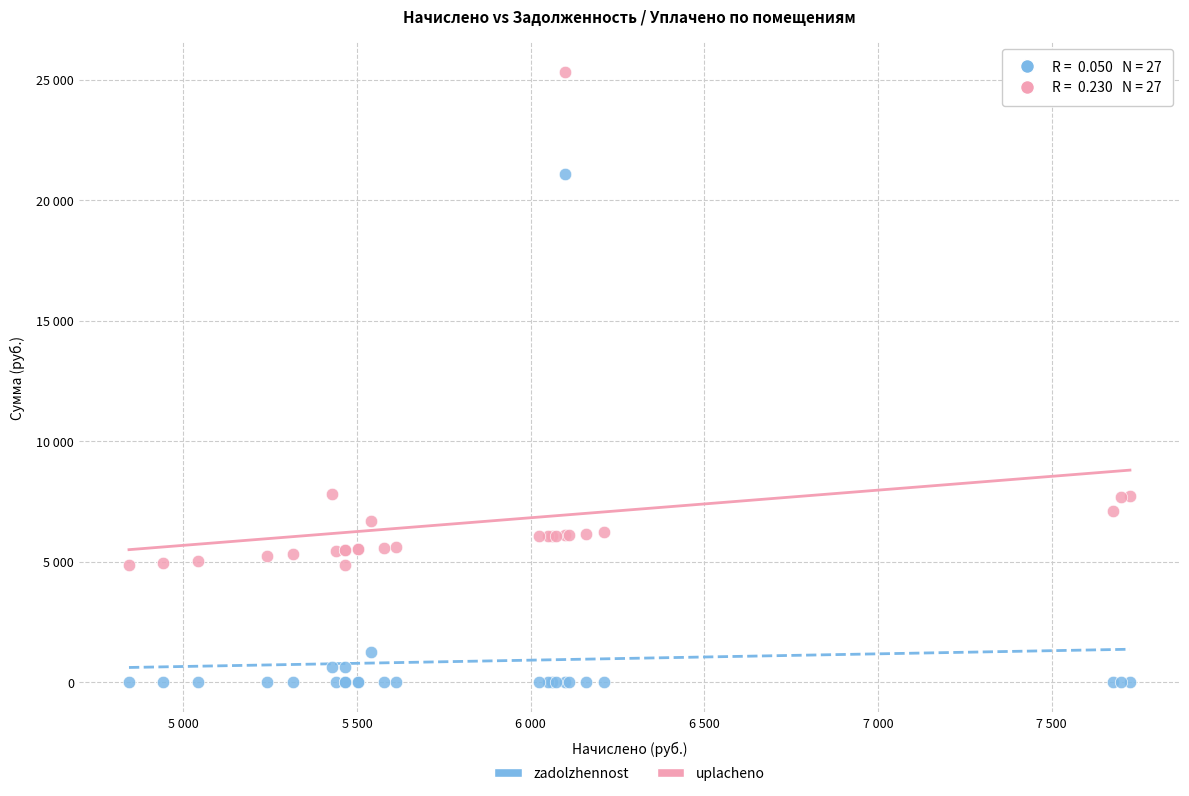

Which series contains the lowest Y value?

zadolzhennost